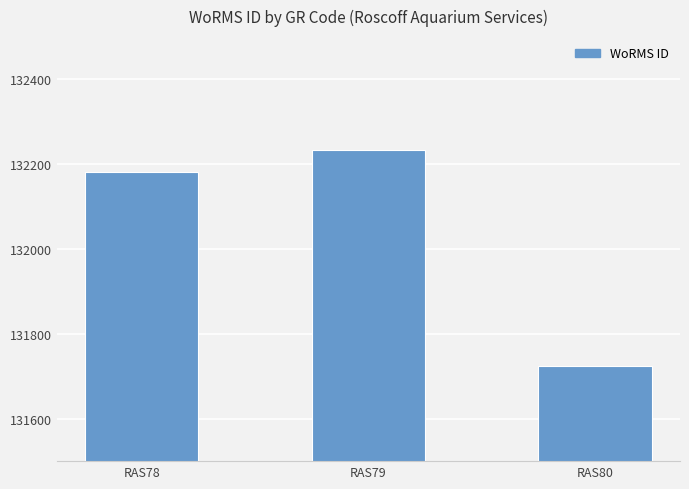

Is it true that the value at RAS80 is 40977?

False